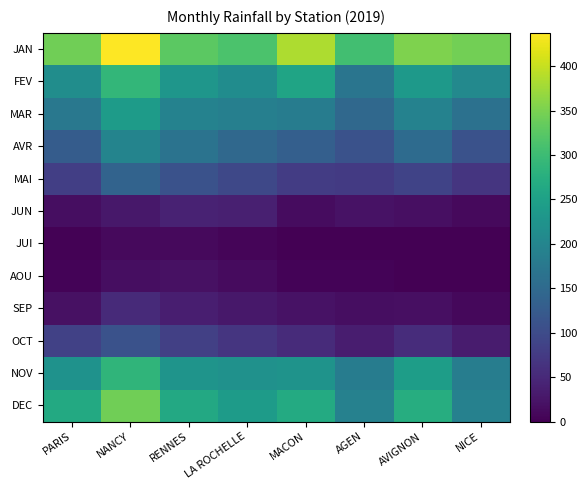

What is the maximum value shown in the chart?

437.4